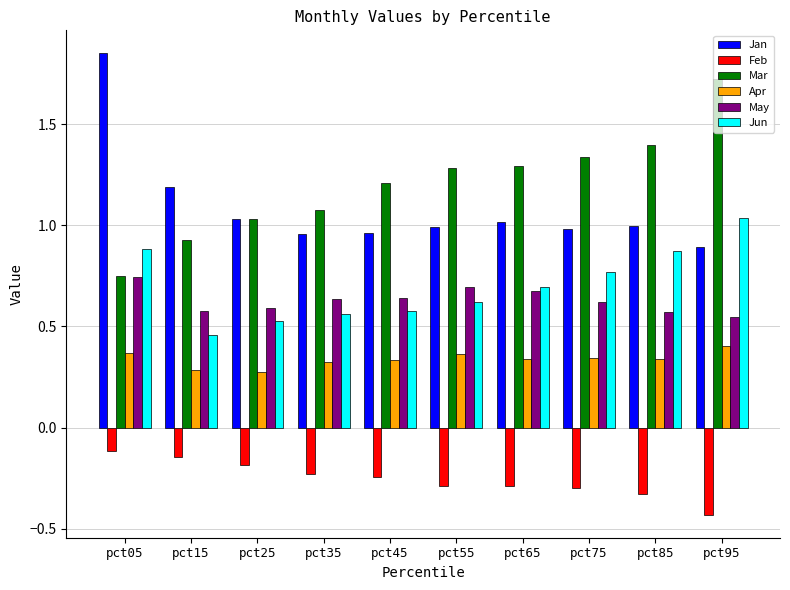

How many May values are between 0 and 1?

10